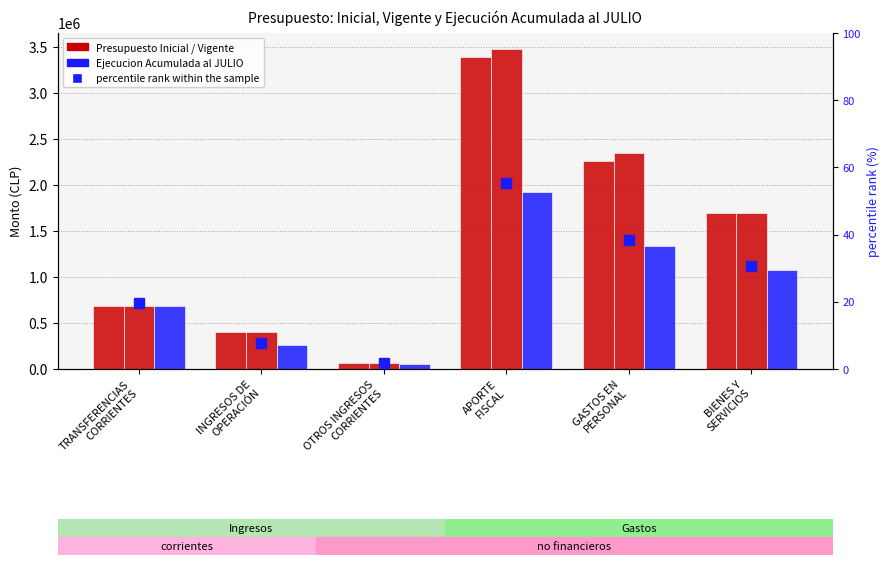

What is the sum of all percentile rank within the sample values?

153.6